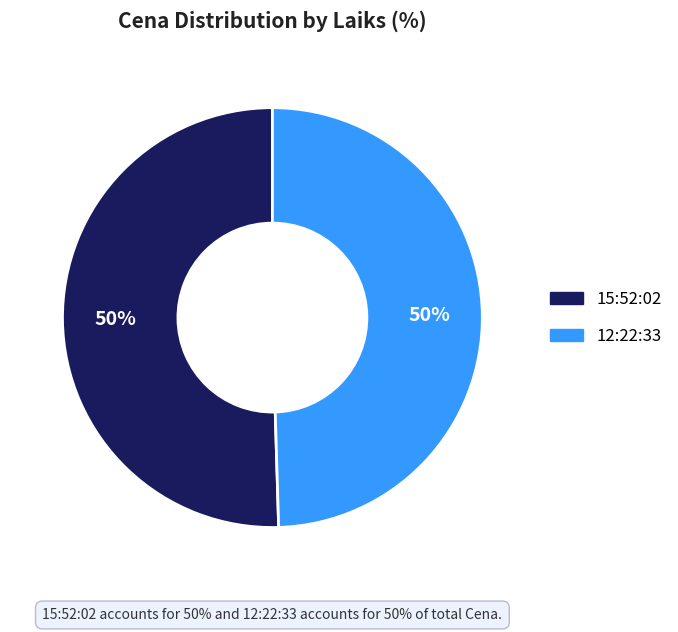

Combined, do 15:52:02 and 12:22:33 account for over 50%?

Yes